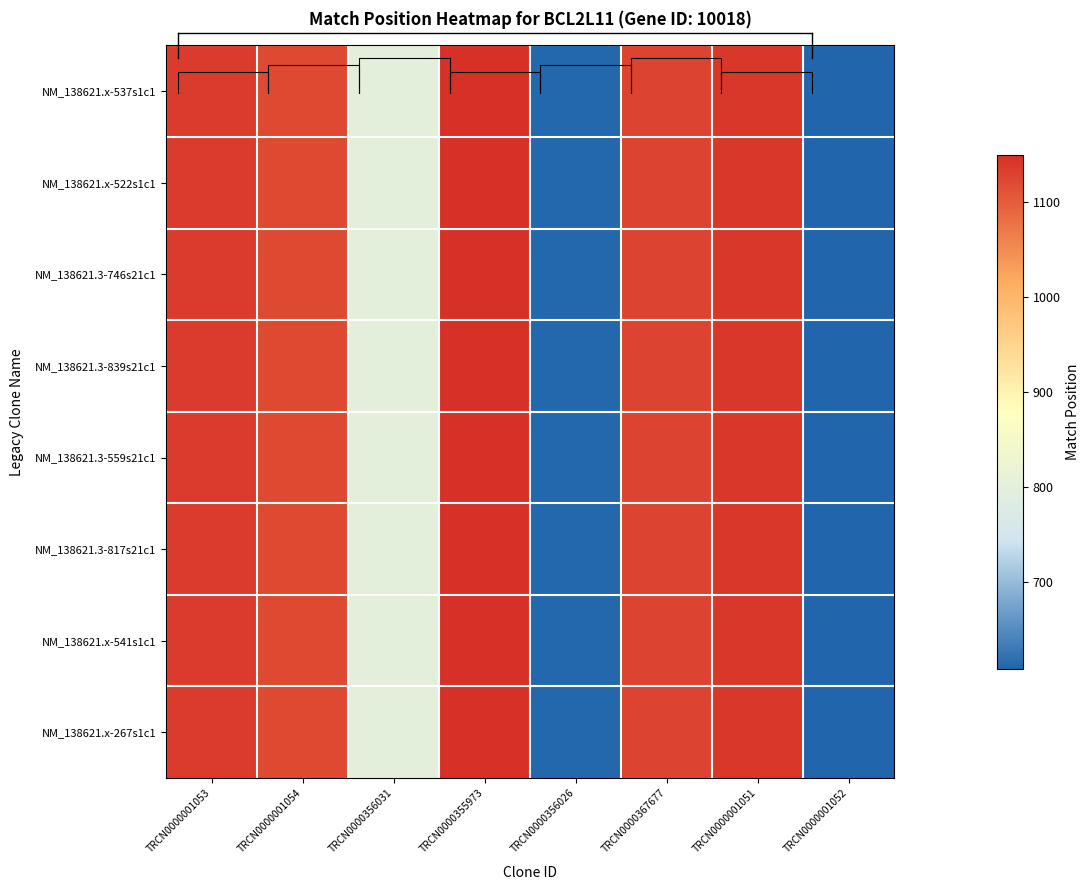

Rank the series at TRCN0000001051 from highest to lowest value.

NM_138621.x-537s1c1, NM_138621.x-522s1c1, NM_138621.3-746s21c1, NM_138621.3-839s21c1, NM_138621.3-559s21c1, NM_138621.3-817s21c1, NM_138621.x-541s1c1, NM_138621.x-267s1c1